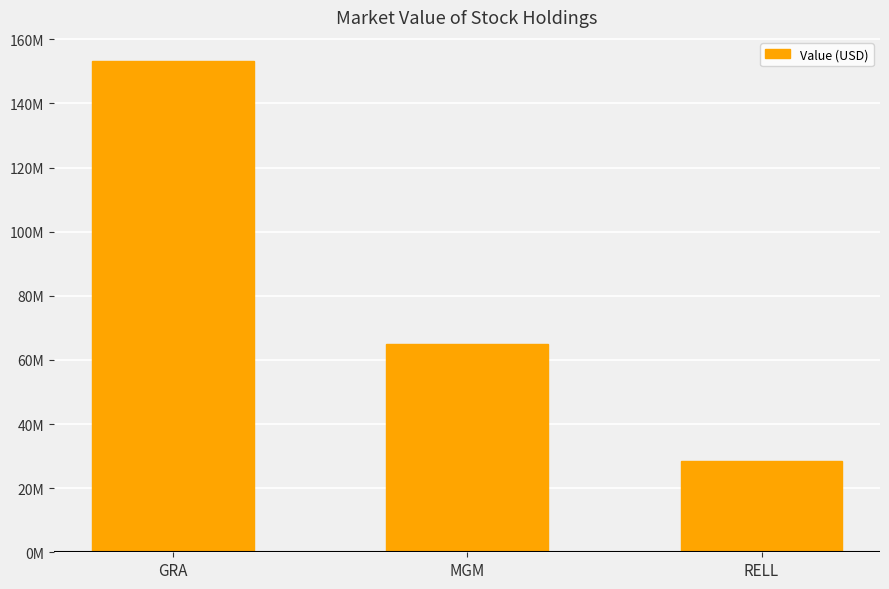

Does the chart contain stacked bars?

No